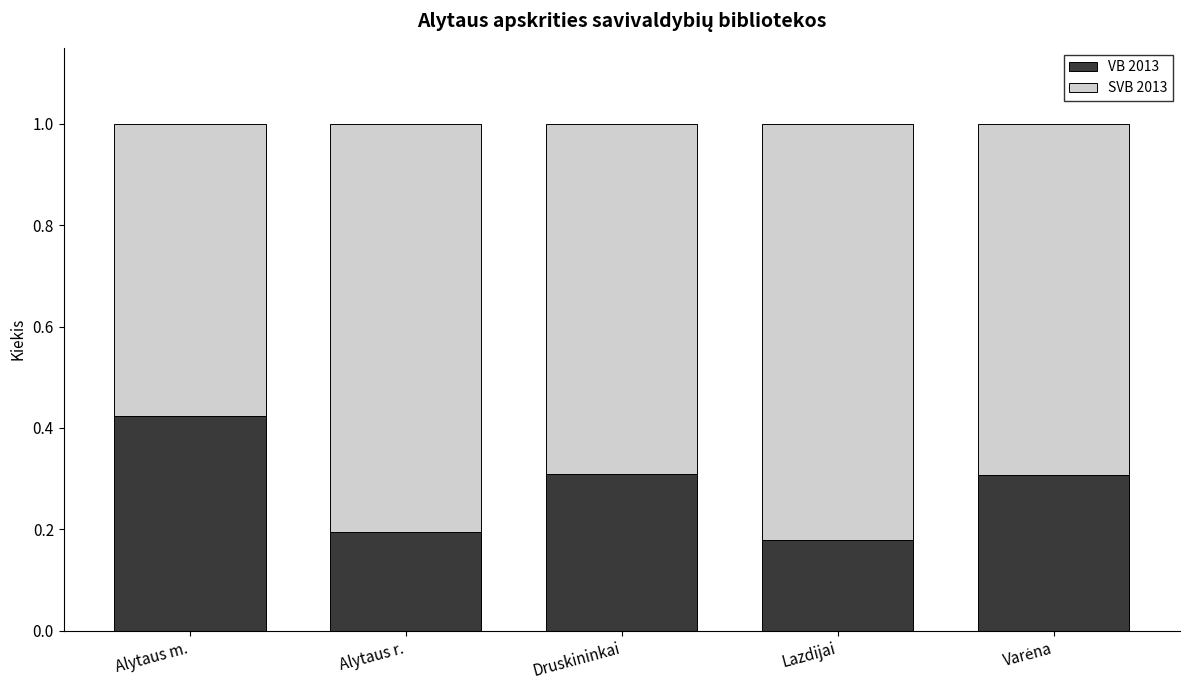

The value of VB 2013 at Alytaus r. is 0.2. True or false?

True